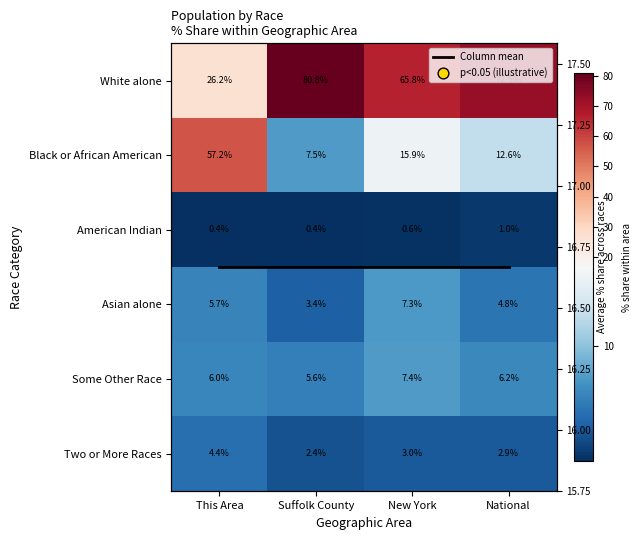

The Two or More Races series shows 4.7 at New York. True or false?

False